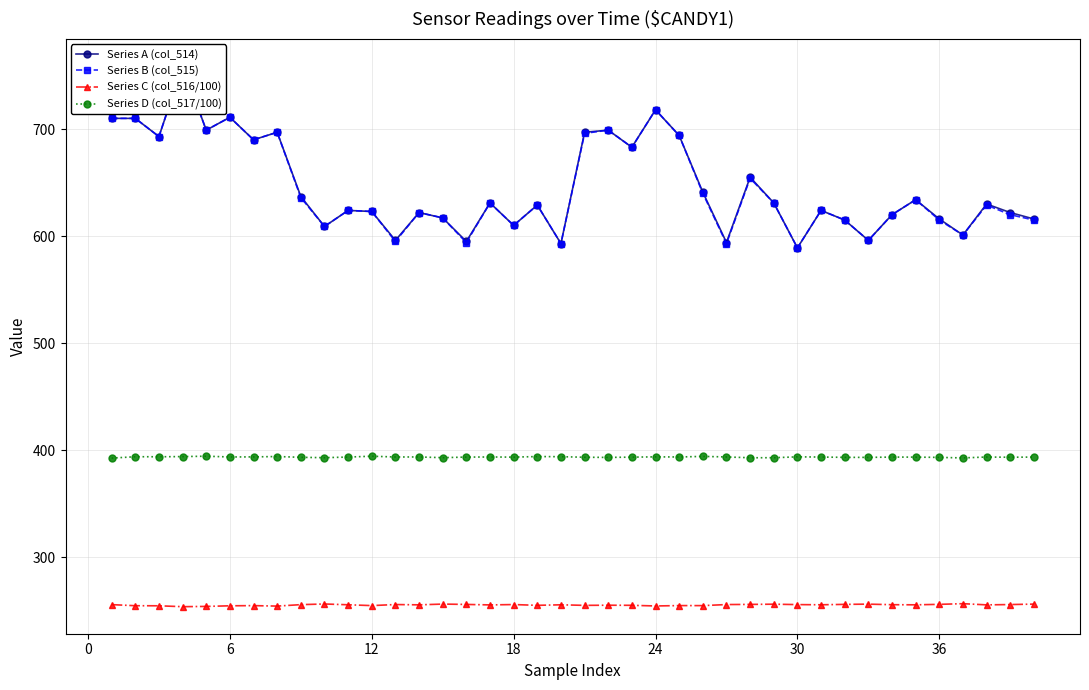

Rank the series by their maximum value, from highest to lowest.

Series A (col_514), Series B (col_515), Series D (col_517/100), Series C (col_516/100)